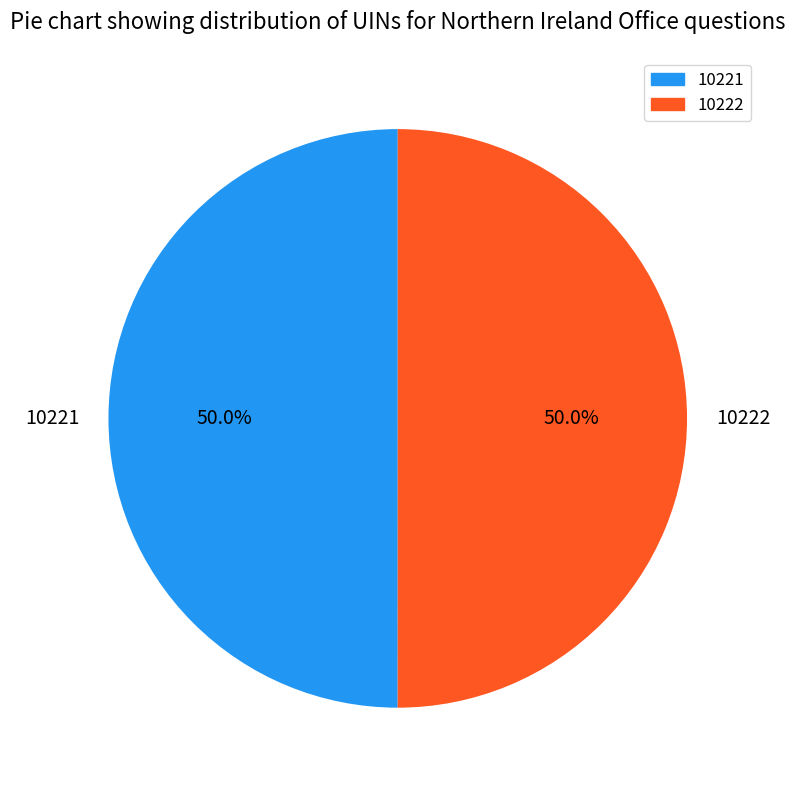

What is the ratio of the value at 10222 to the value at 10221?

1.0